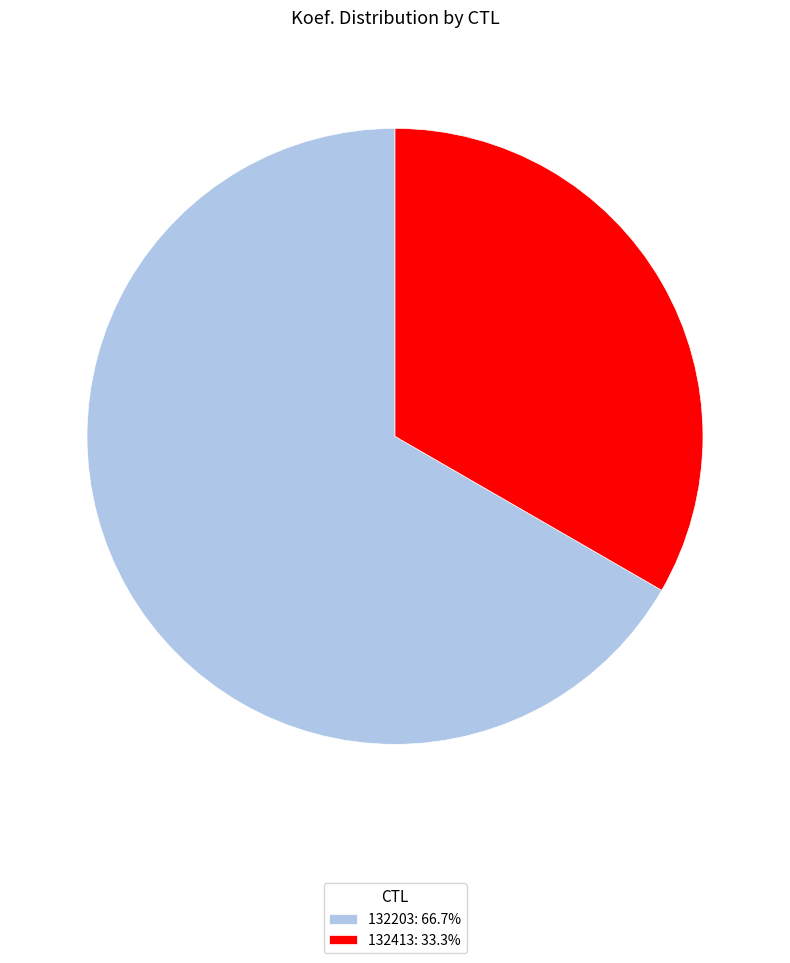

Is it true that 132413 is 25% of the pie?

False